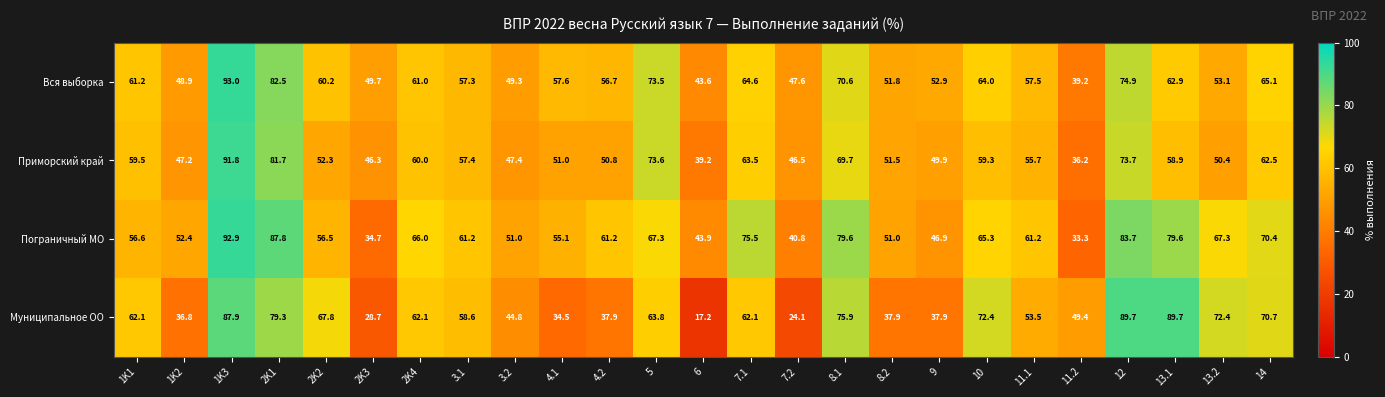

Rank the series by their average value, from highest to lowest.

Пограничный МО, Вся выборка, Приморский край, Муниципальное ОО